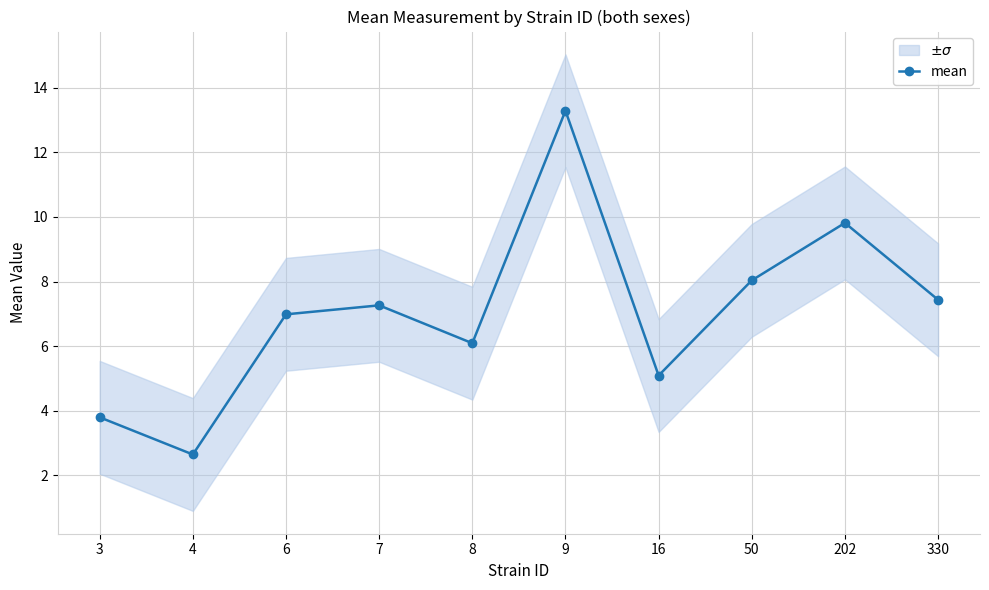

How many values are below 7?

5